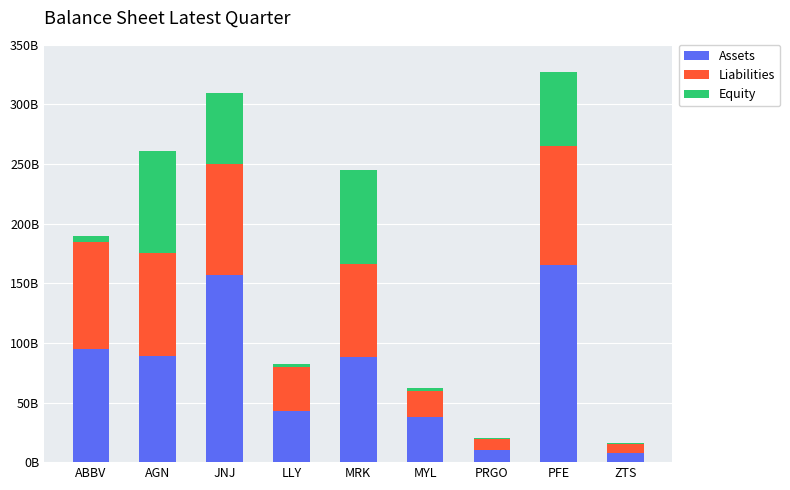

At which category is the sum across all series the highest?

PFE